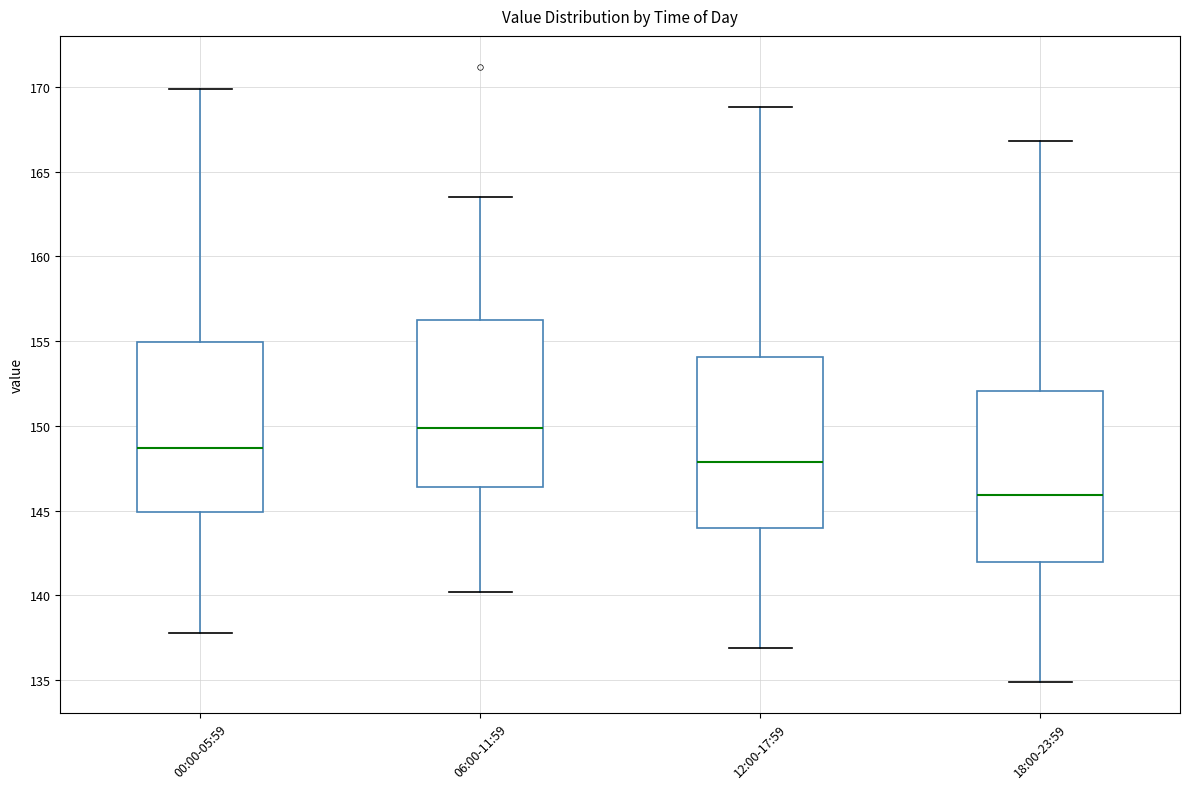

Which box has the lowest median line?

18:00-23:59